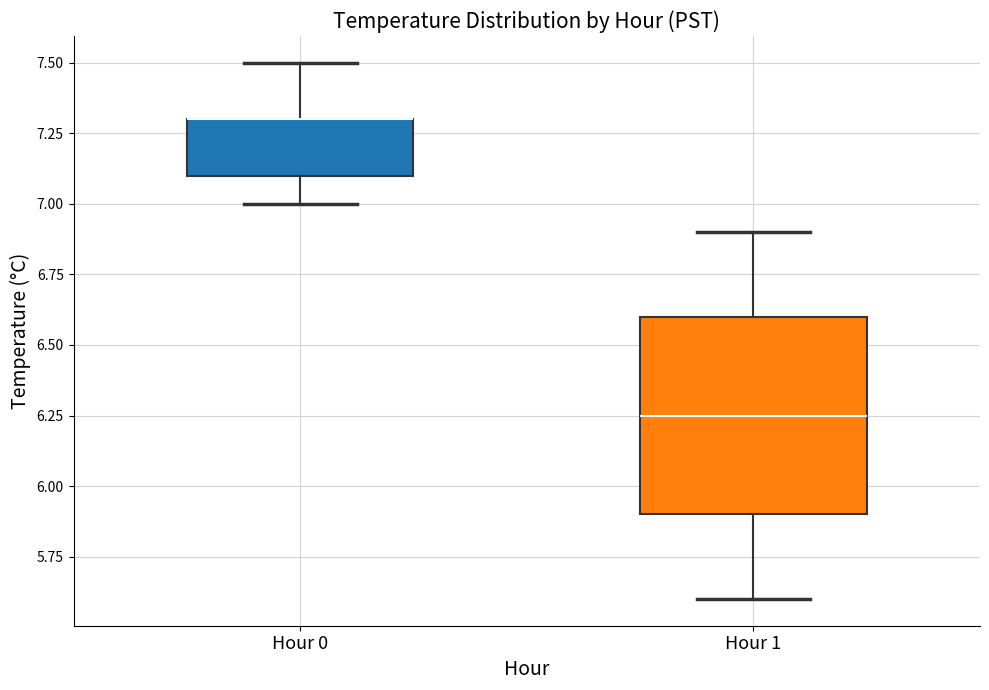

Reading left to right, read every box against the y-axis: the position of its median line, the range the box covers, and the ends of its whiskers. The values are not printed on the chart, so give them approximately, as read against the axis.

Hour 0: median 7.30 (drawn on the box's upper edge), box 7.10 to 7.30, whiskers 7.00 to 7.50
Hour 1: median 6.25, box 5.90 to 6.60, whiskers 5.60 to 6.90